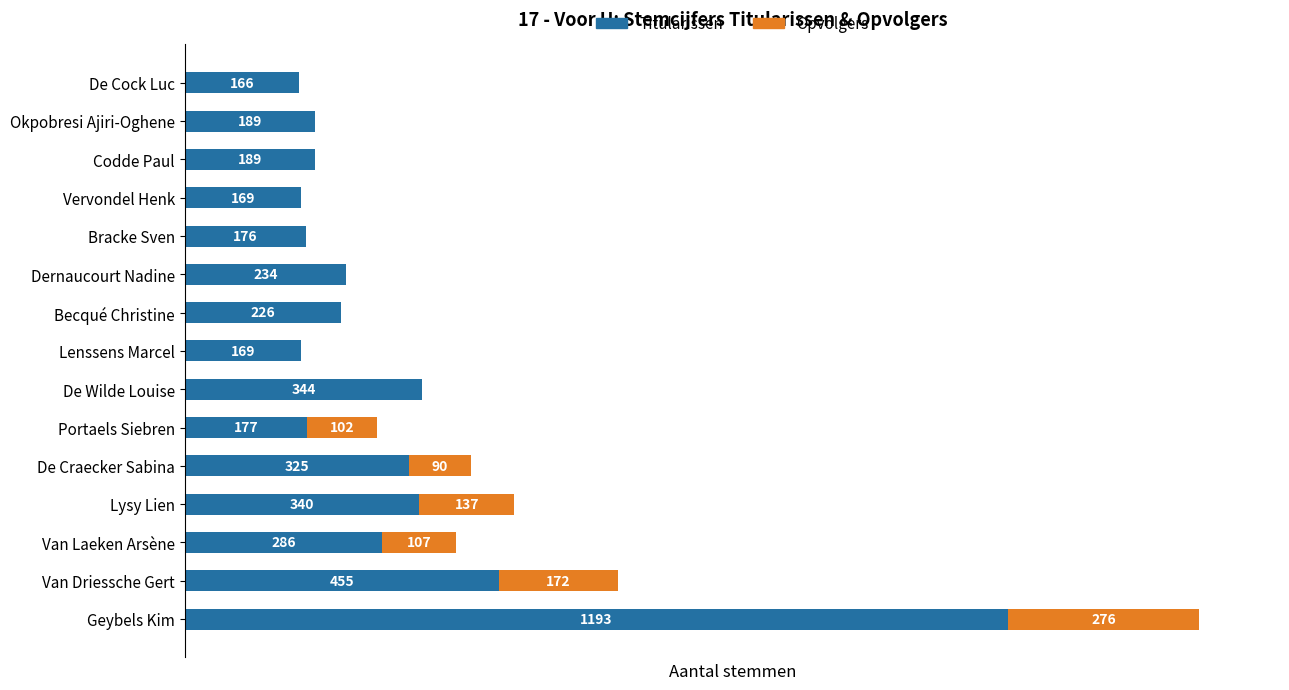

At which label does Titularissen reach its peak?

Geybels Kim